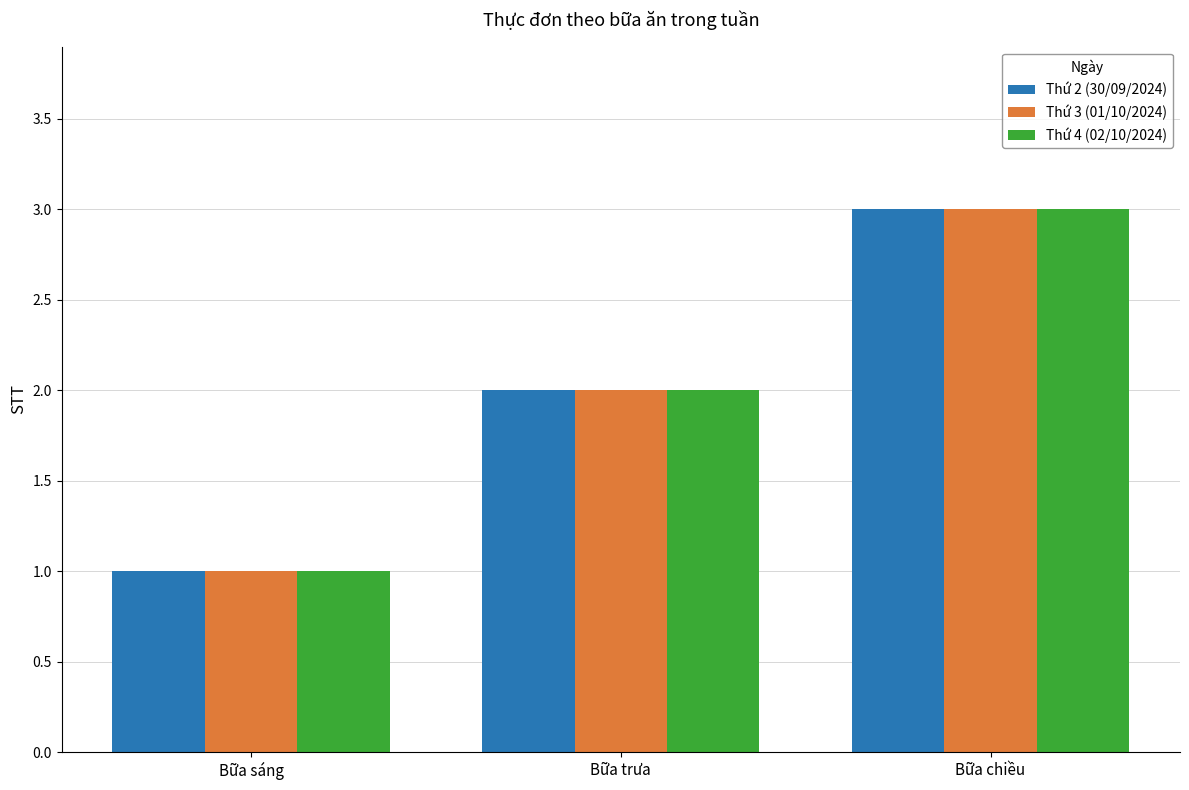

Is it true that Thứ 3 (01/10/2024) equals 3 at Bữa chiều?

True